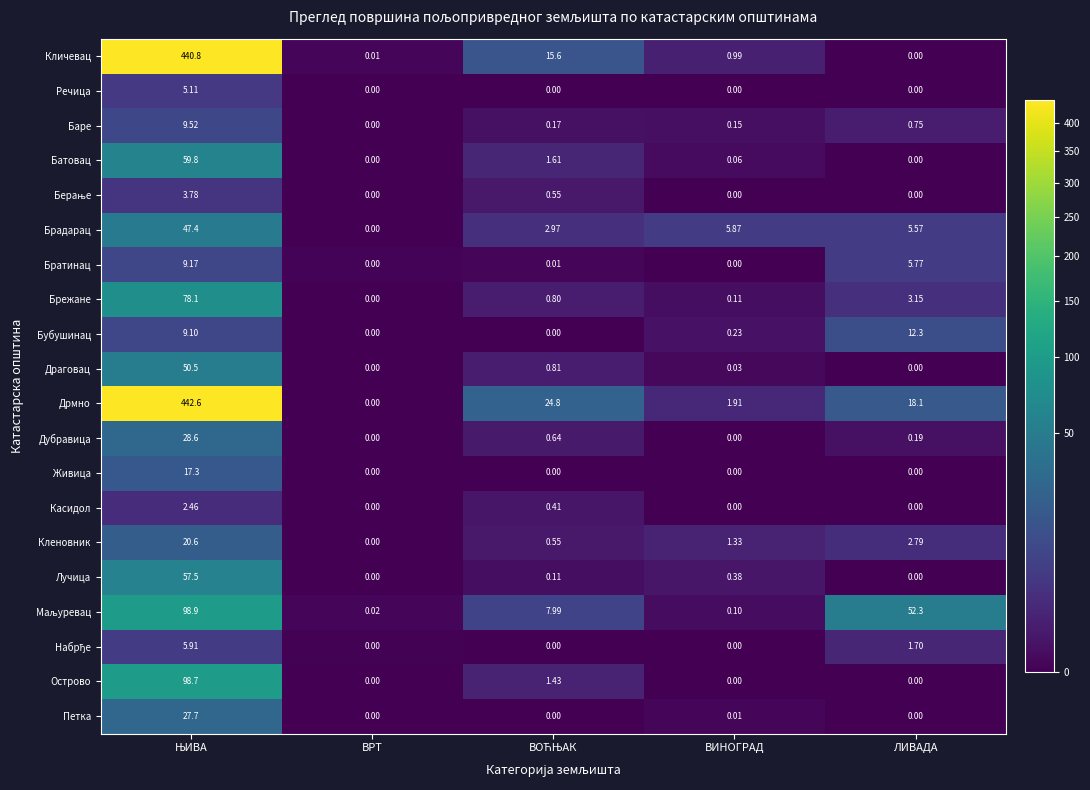

Between ВРТ and ВИНОГРАД, which series saw the biggest shift?

Брадарац